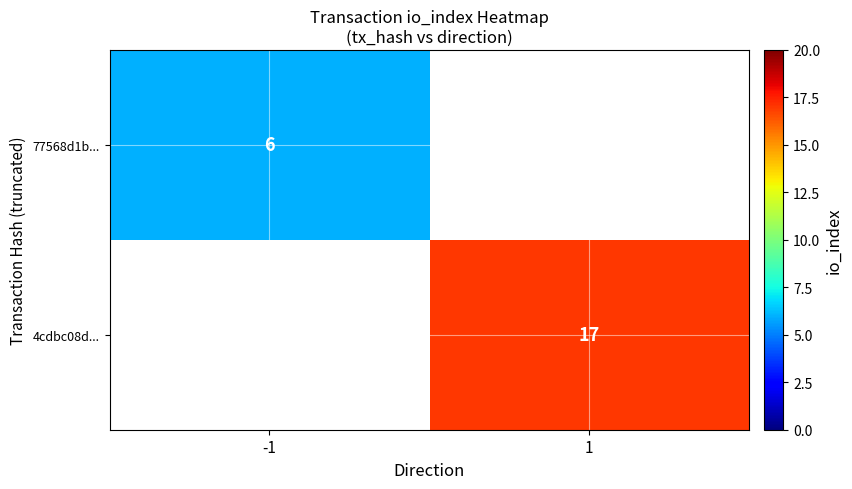

Is it true that 4cdbc08d... equals 17 at 1?

True